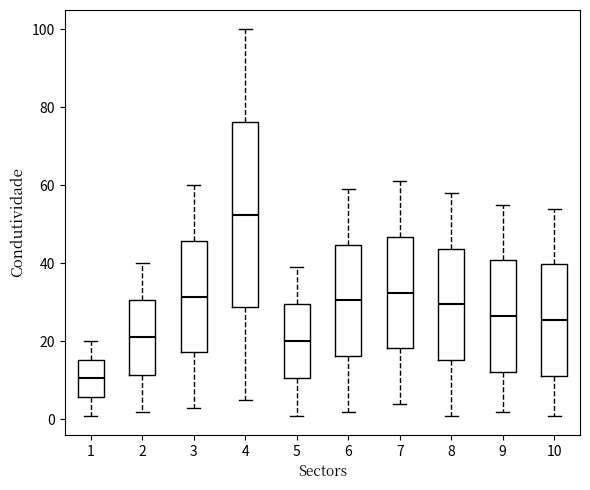

Which box is the tallest, from its lower edge to its upper edge?

4